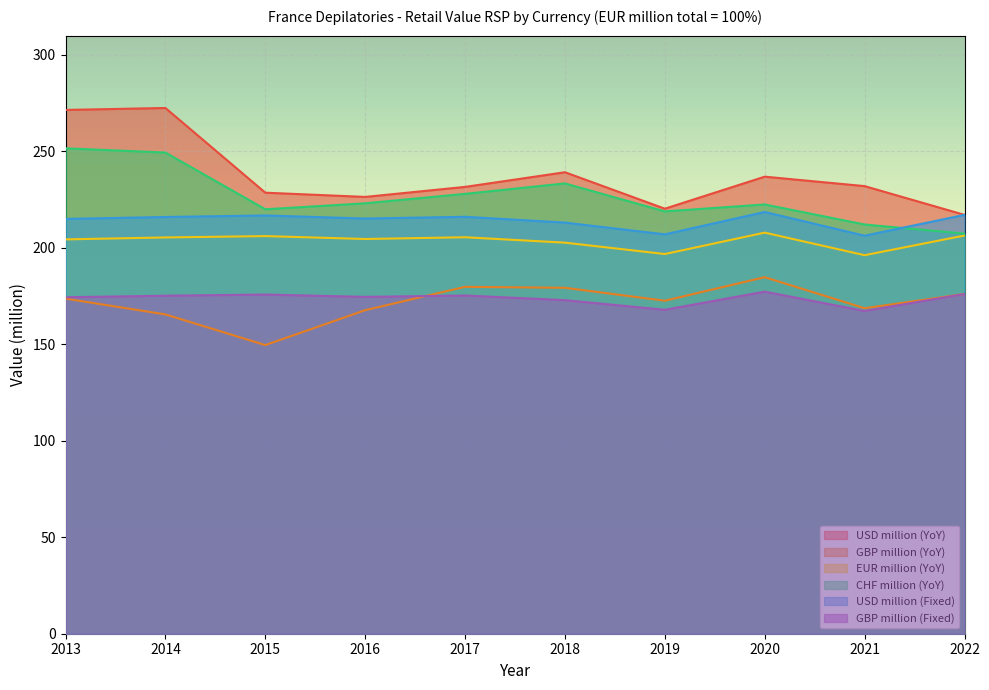

Between 2013 and 2022, which is larger?

2013